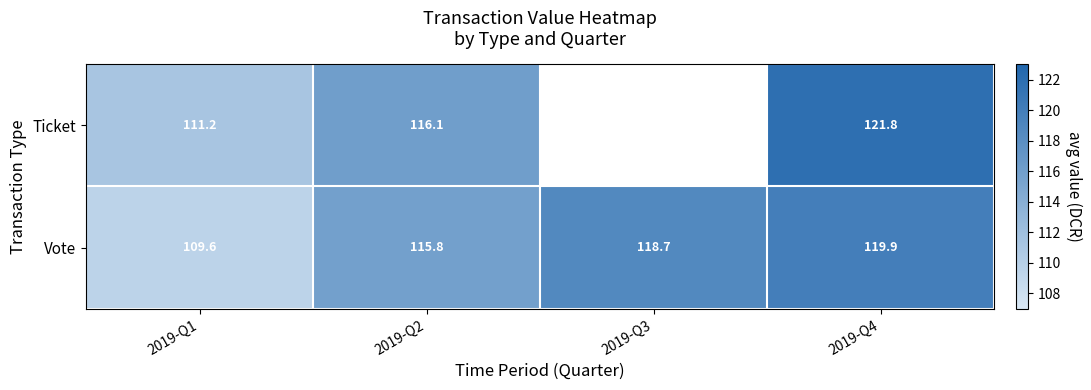

At which label does Vote first exceed 118?

2019-Q3